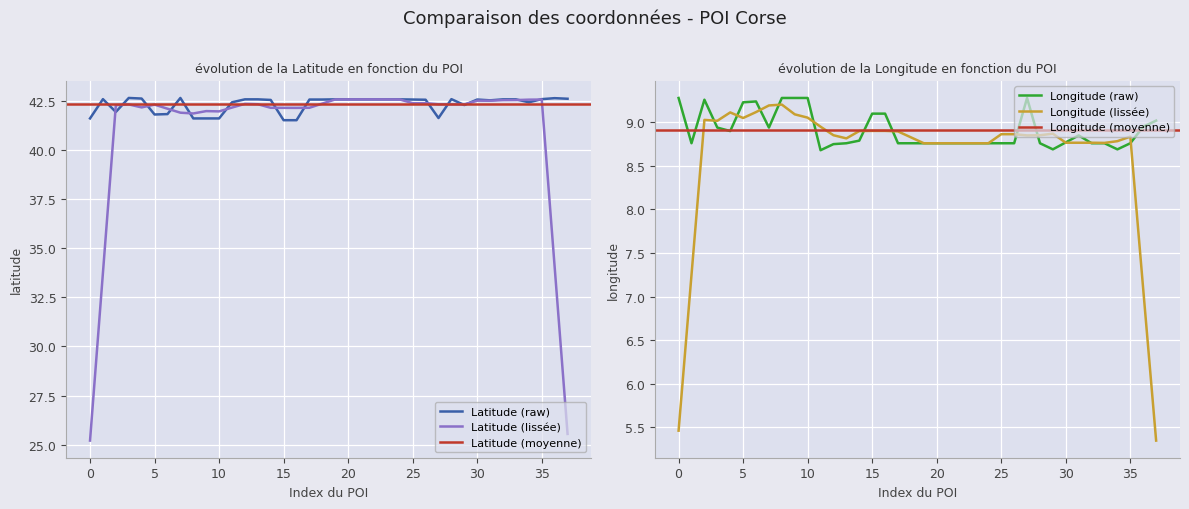

True or false: Latitude and Longitude intersect in this chart.

False